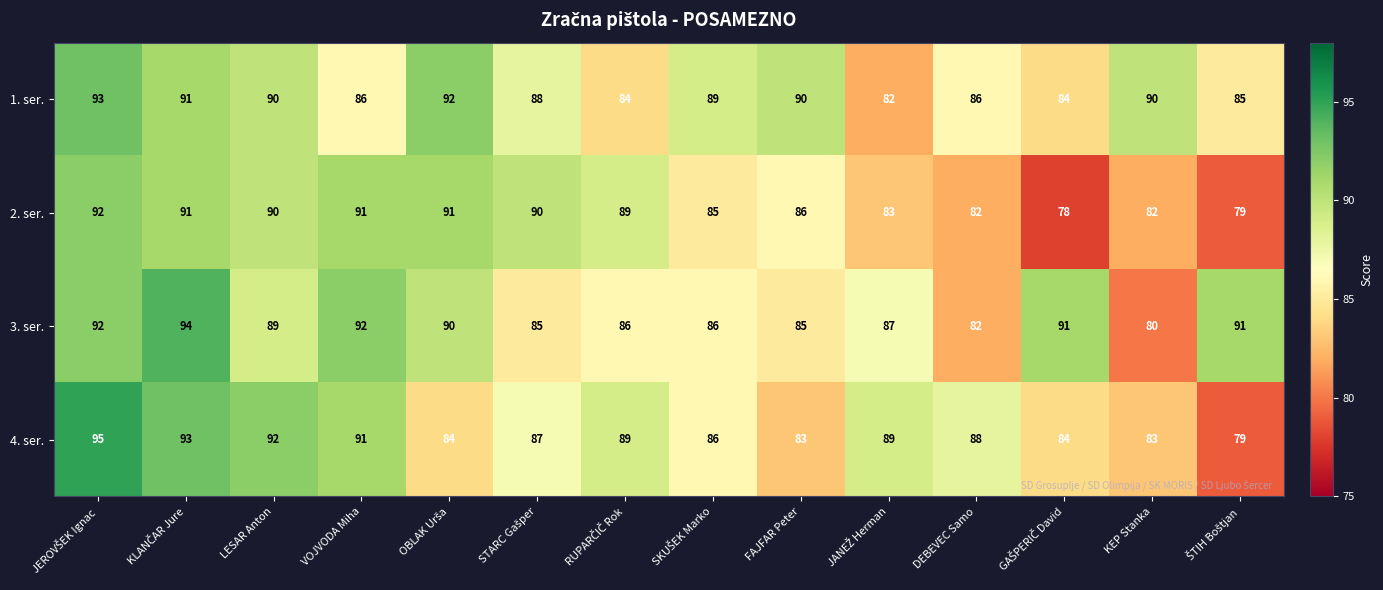

What is the sum of all 2. ser. values?

1209